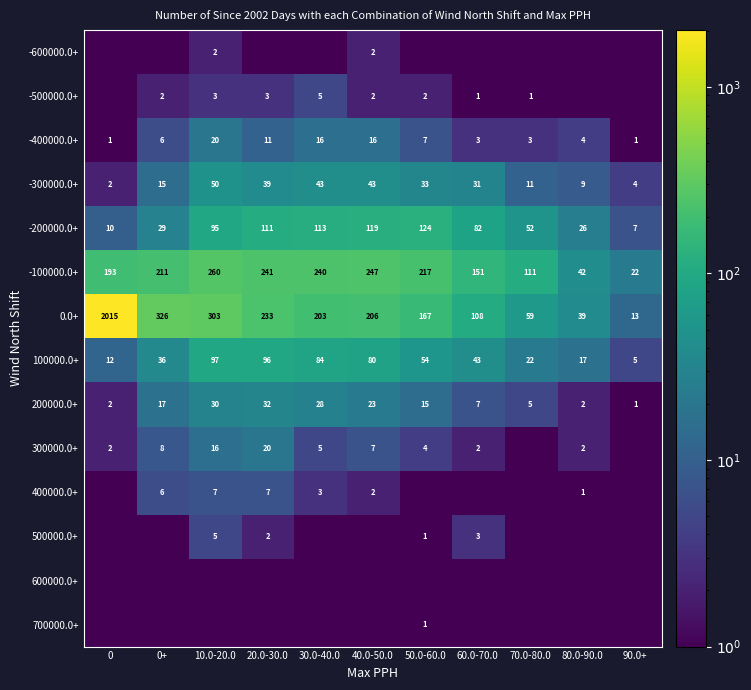

What is the difference between the -100000.0+ values at 80.0-90.0 and 70.0-80.0?

69.0